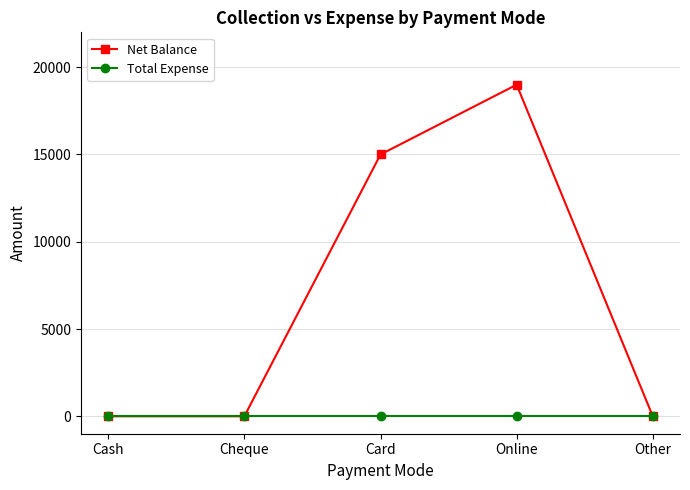

Is the value of Net Balance at Card greater than the value of Total Expense at Other?

Yes